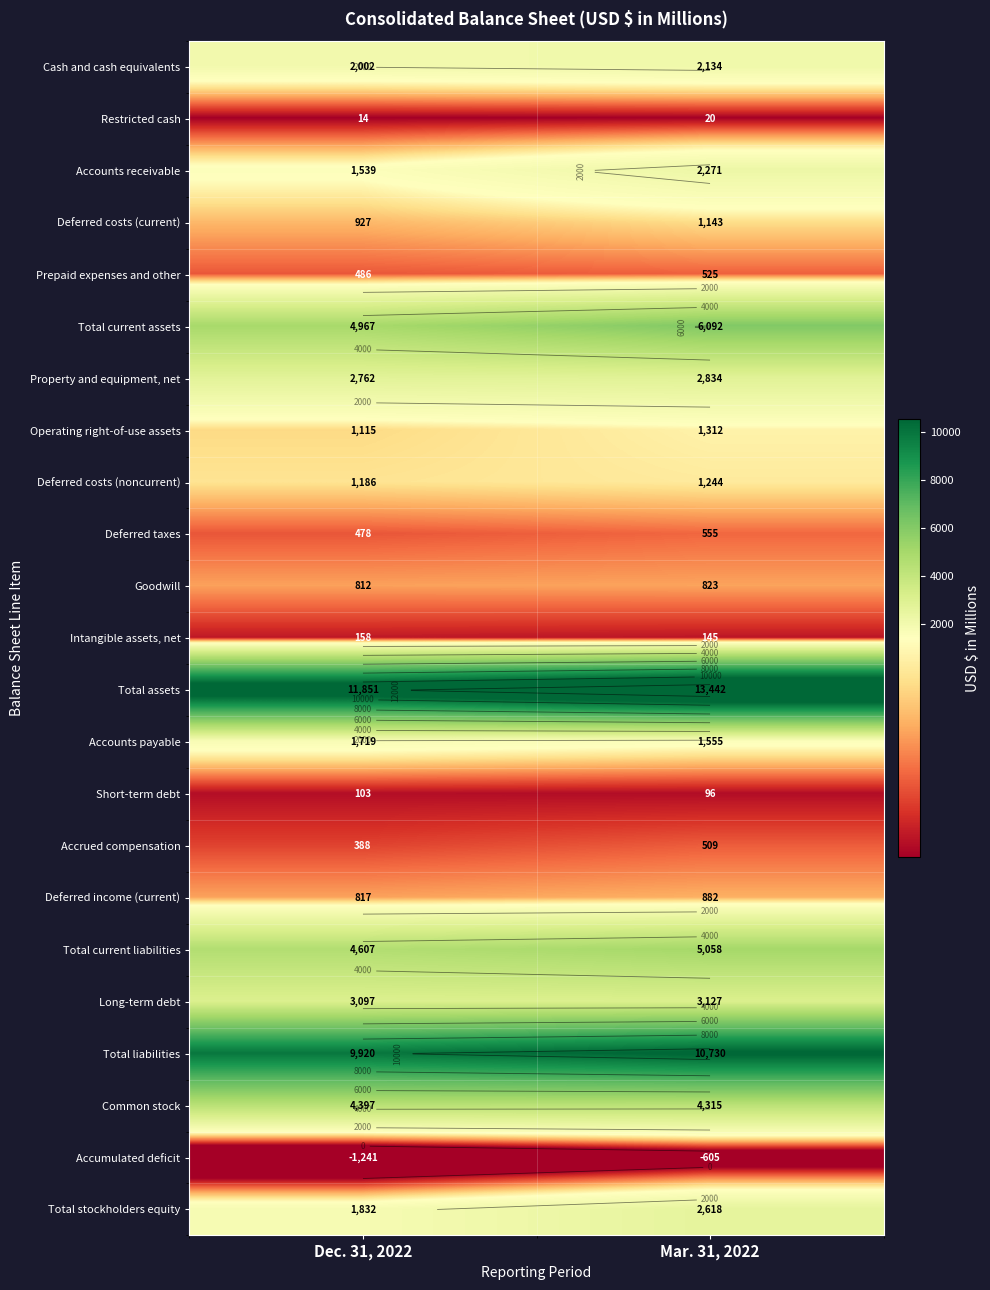

Which series has the largest total across all categories?

Total assets